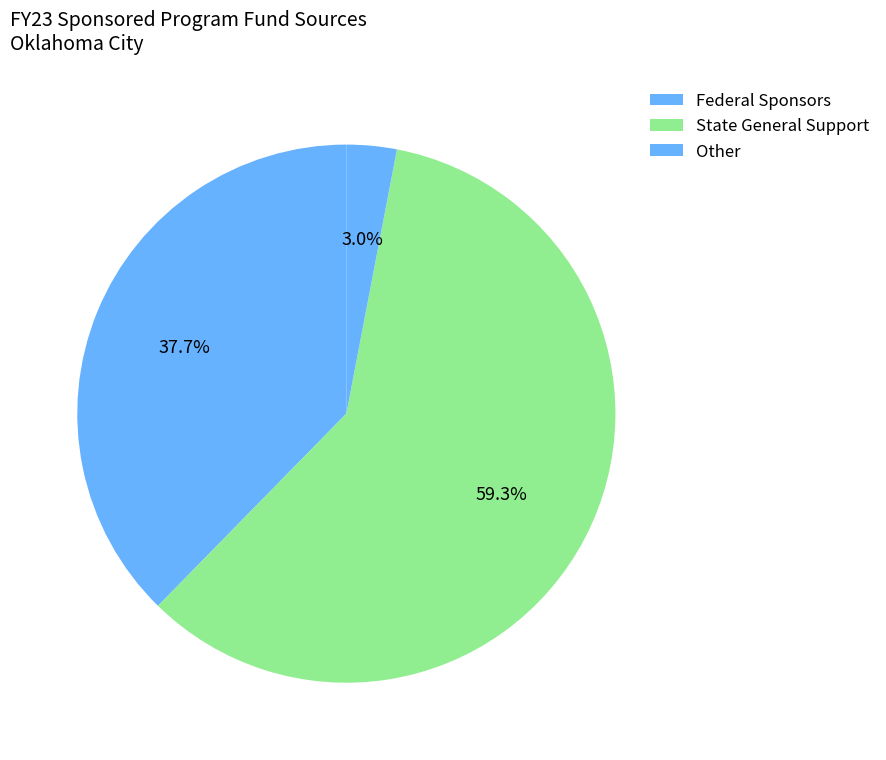

How many slices are in this pie chart?

3